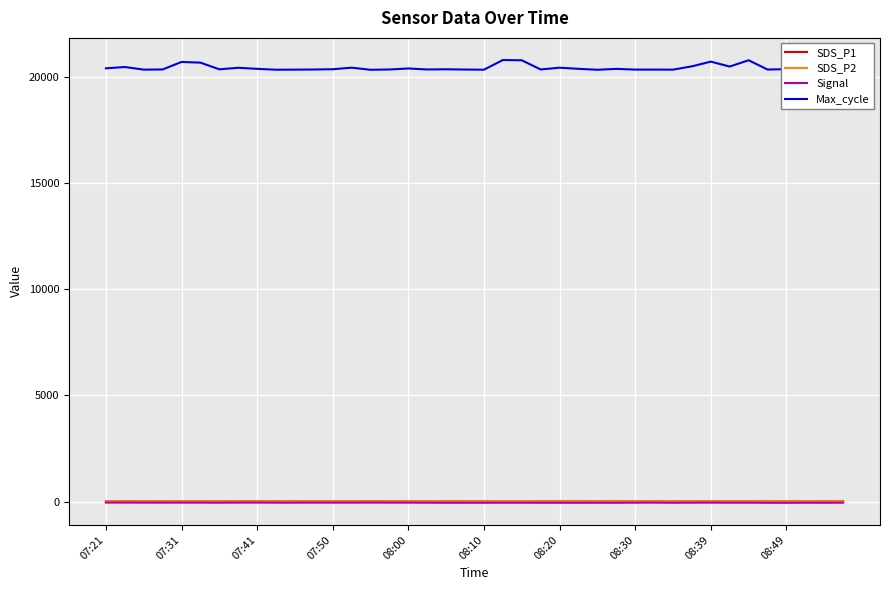

What is the maximum value shown in the chart?

20777.0